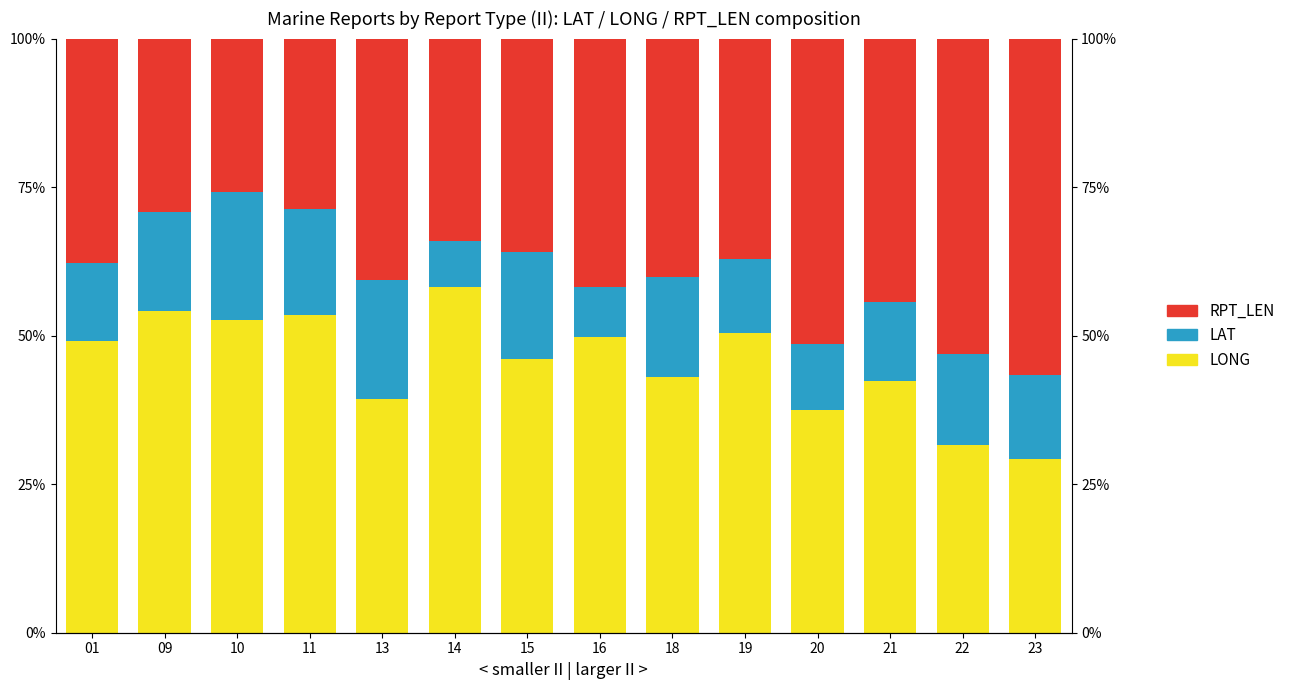

At how many categories does at least one series exceed 37?

14